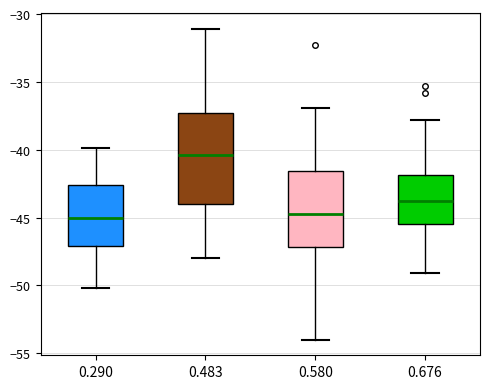

Where does the median line of the box at x = 0.290 sit on the y-axis? The values are not printed on the chart, so give them approximately, as read against the axis.

-45.0